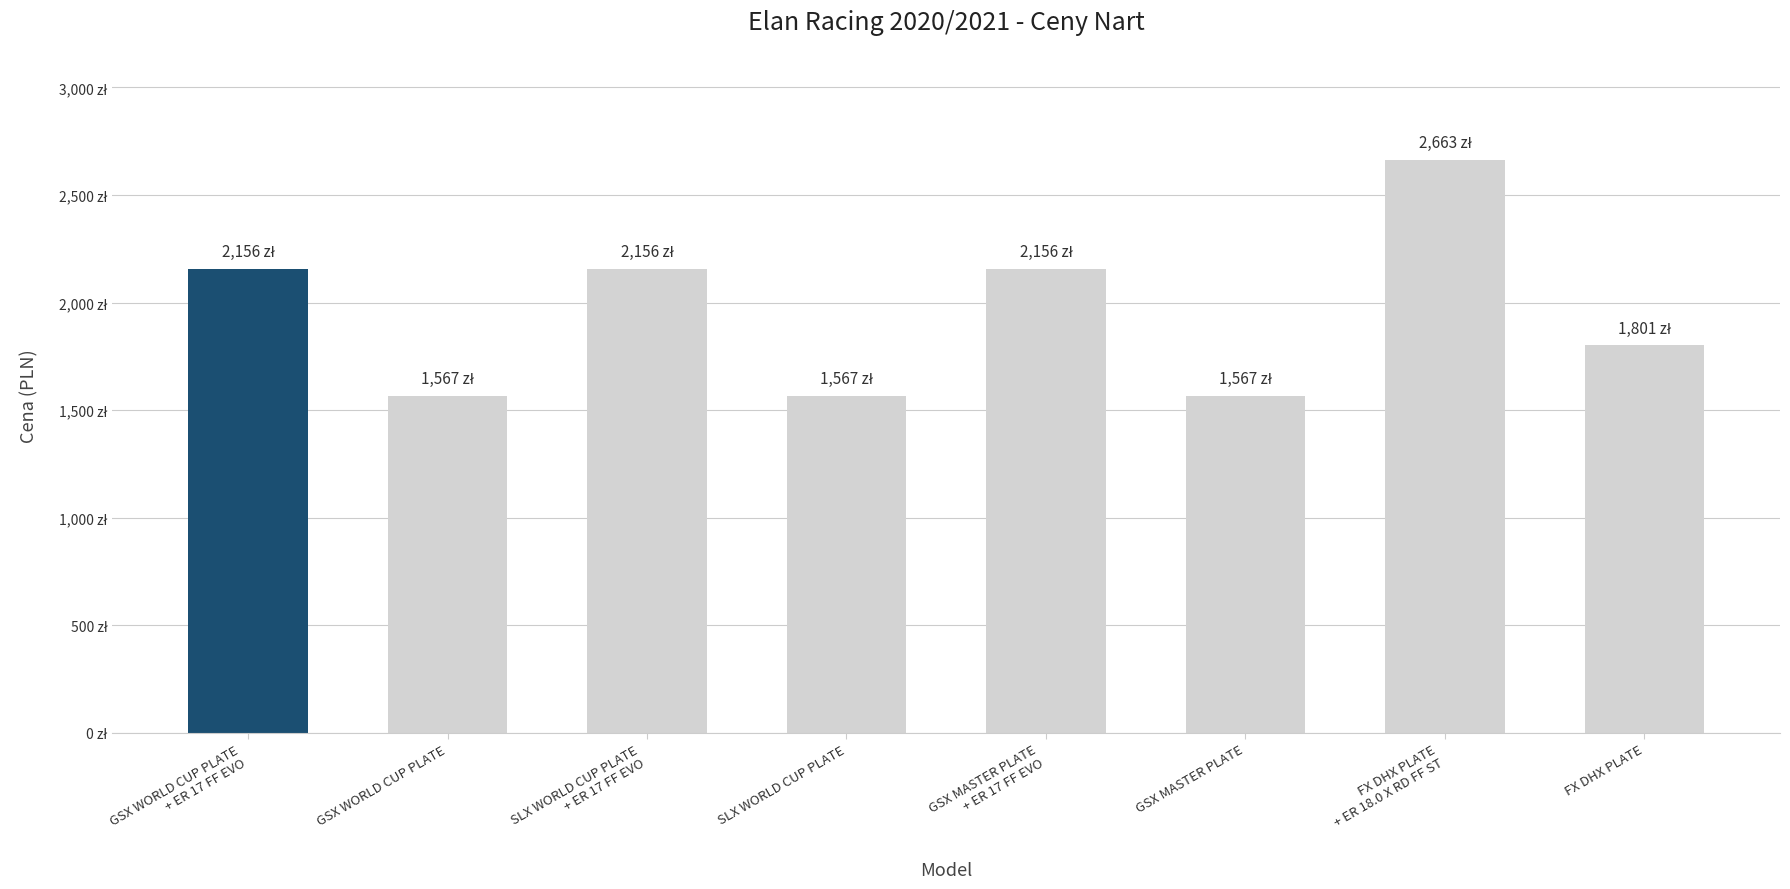

What is the average value?

1954